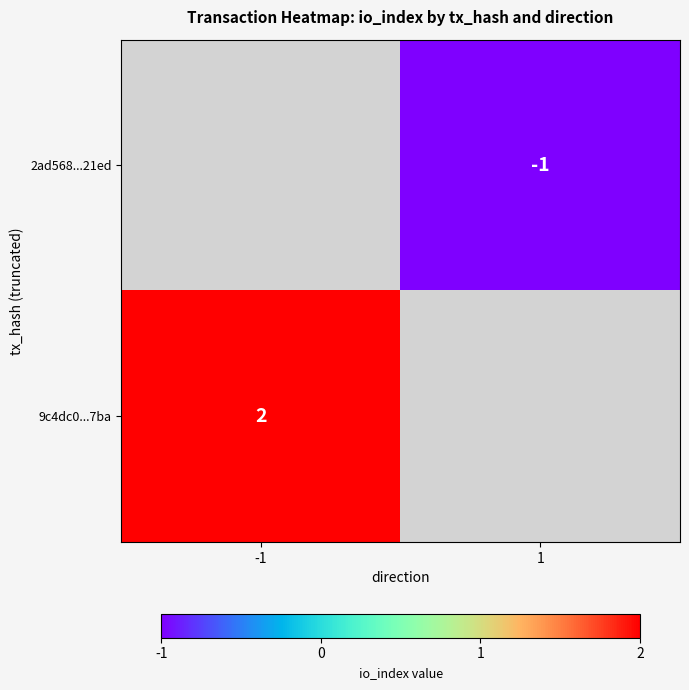

Is it true that 2ad568...21ed equals -1 at 1?

True